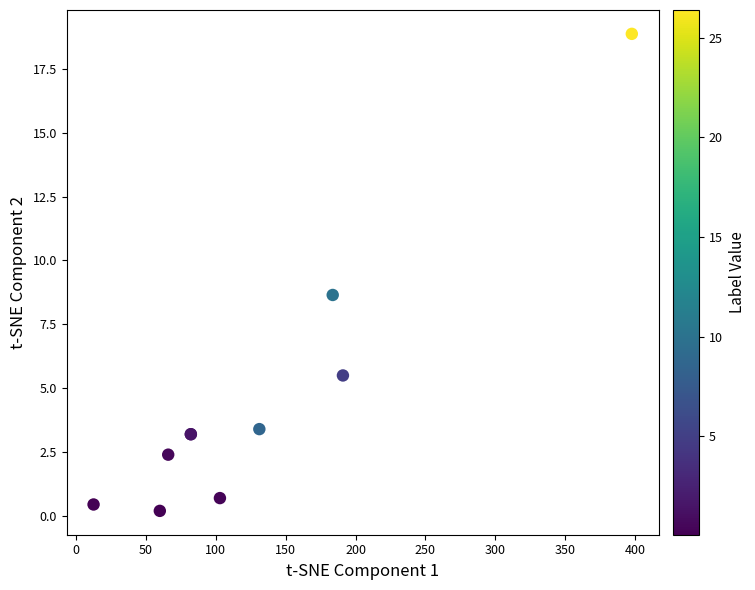

What Y value in the scatter plot is closest to 9?

8.7